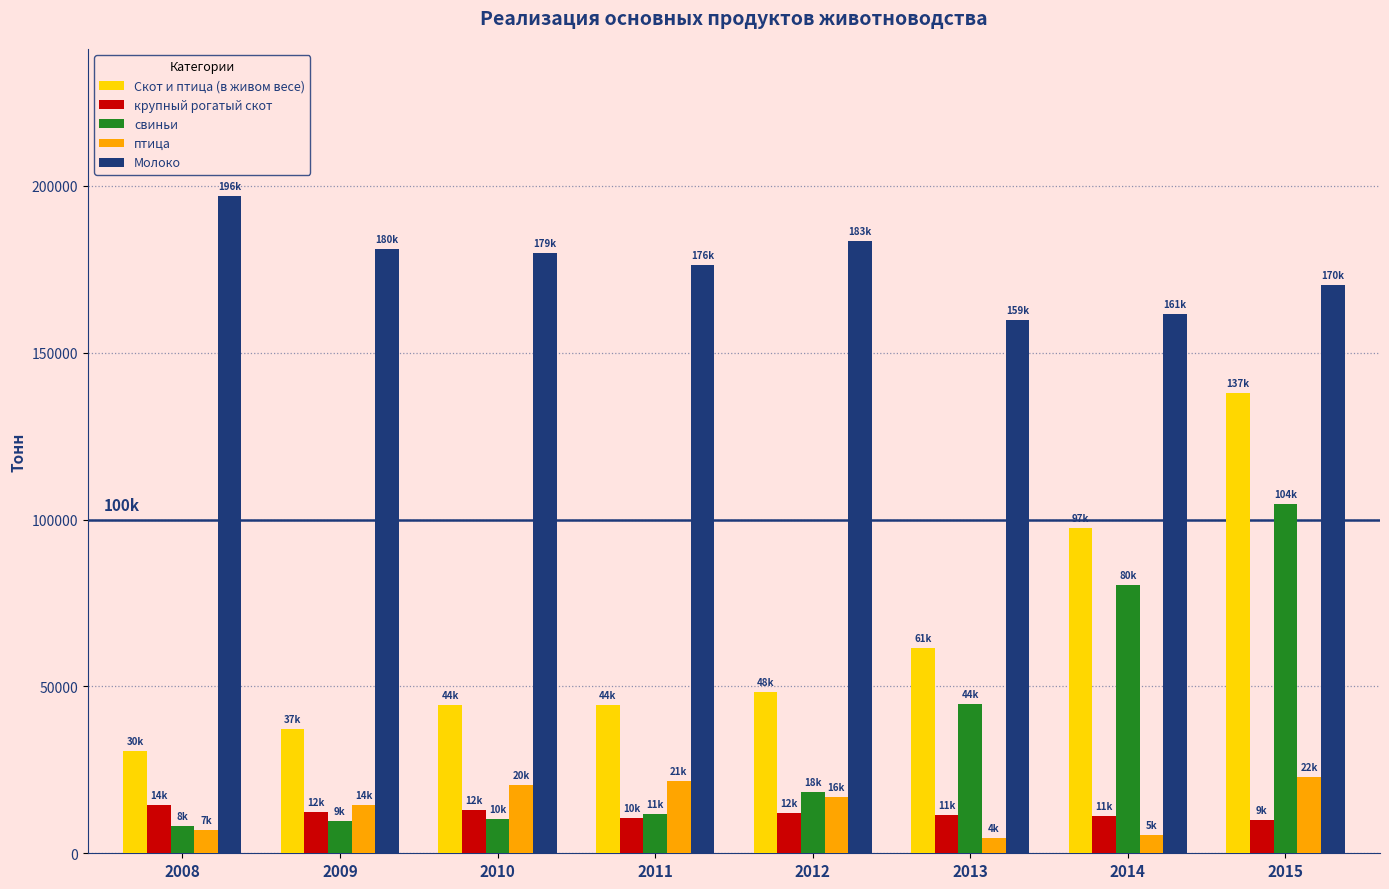

What is the maximum value shown in the chart?

196956